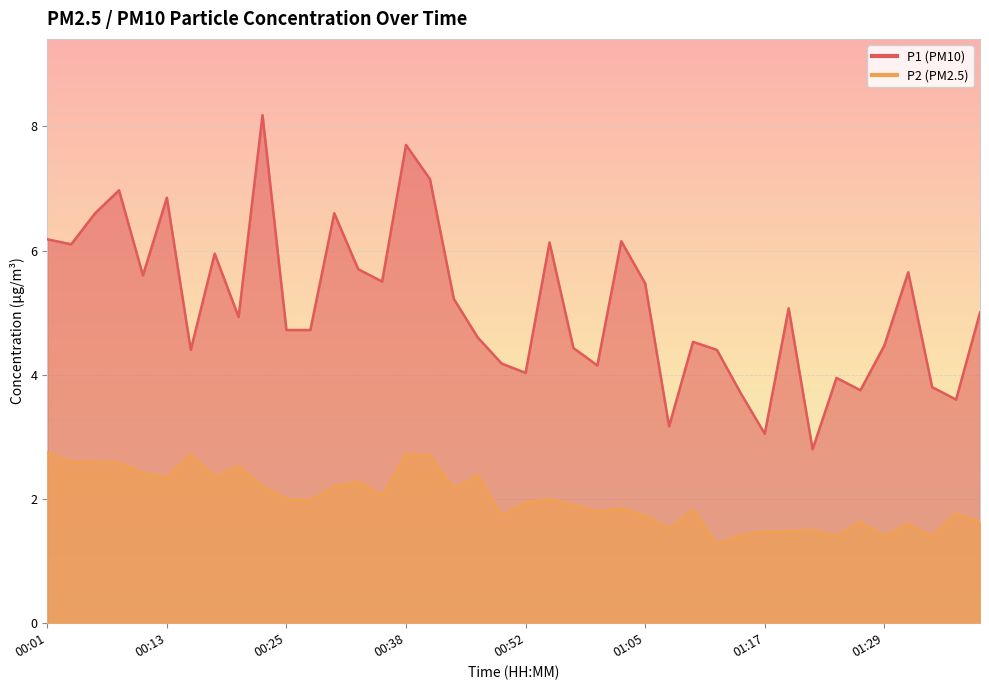

How many interior local valleys does the P2 series have?

12